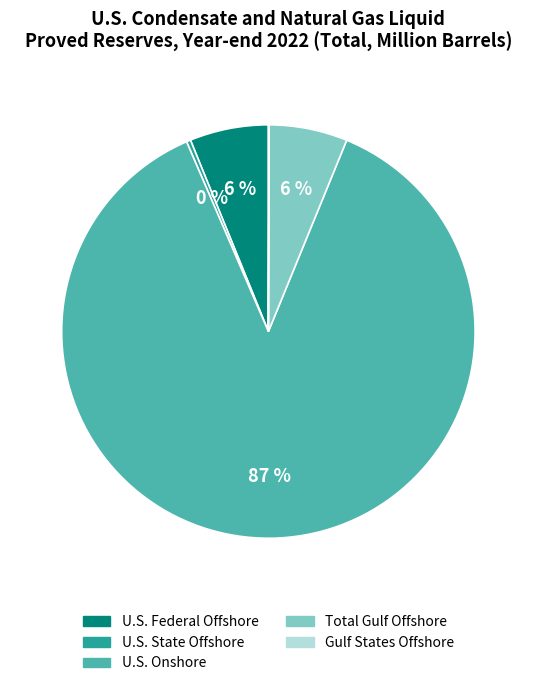

Do U.S. Federal Offshore and U.S. State Offshore together represent more than half of the pie?

No